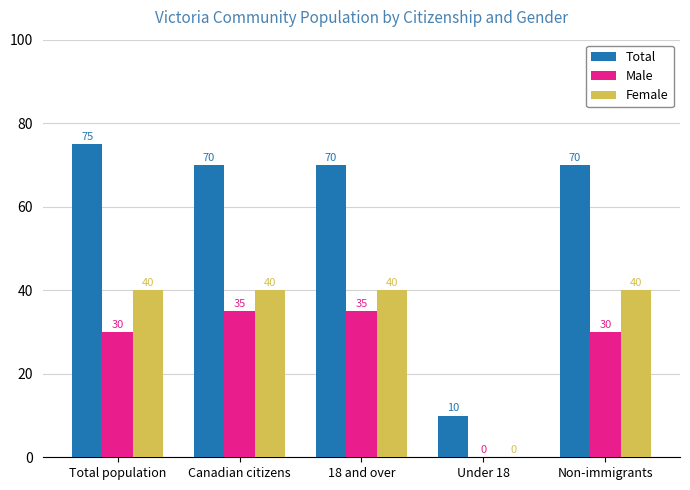

Which series has the largest total across all categories?

Total